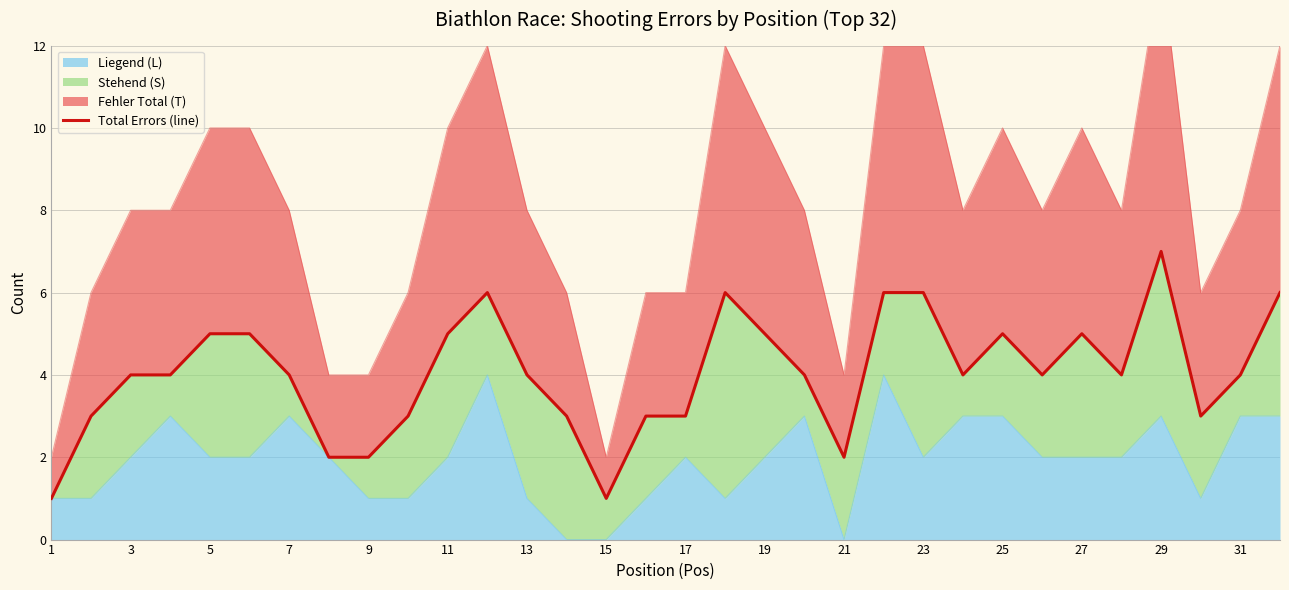

Does the chart have visible grid lines?

Yes